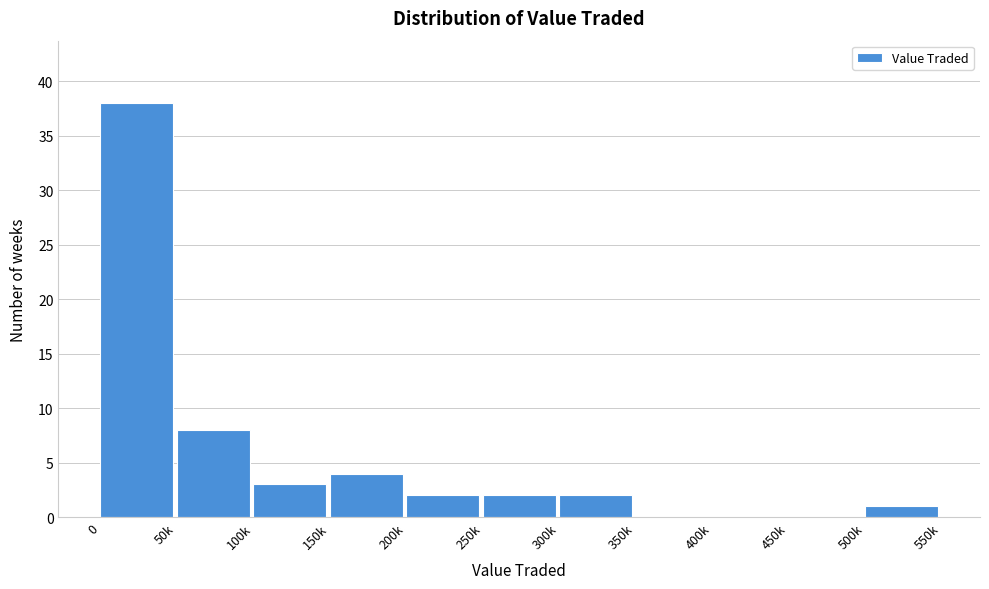

Reading right to left, transcribe all the data shown in this chart.

500k=1	450k=0	400k=0	350k=0	300k=2	250k=2	200k=2	150k=4	100k=3	50k=8	0=38